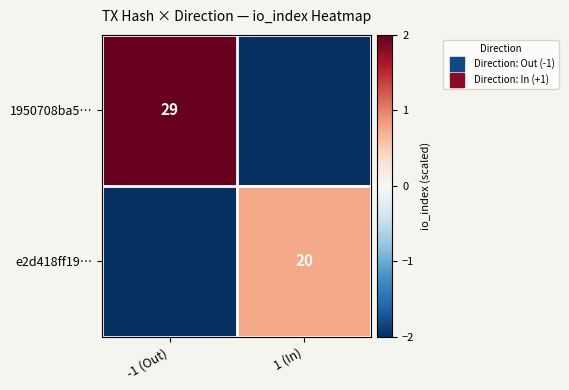

What is the lowest value of the e2d418ff19… series?

-2.0